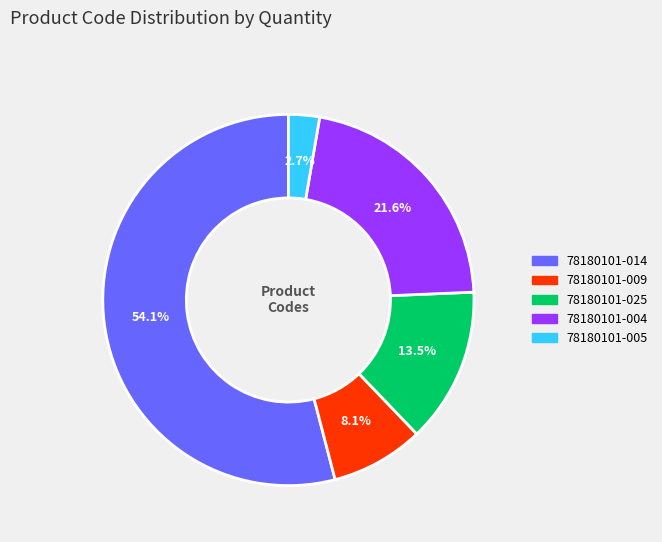

Rank the categories by value from highest to lowest.

78180101-014, 78180101-004, 78180101-025, 78180101-009, 78180101-005